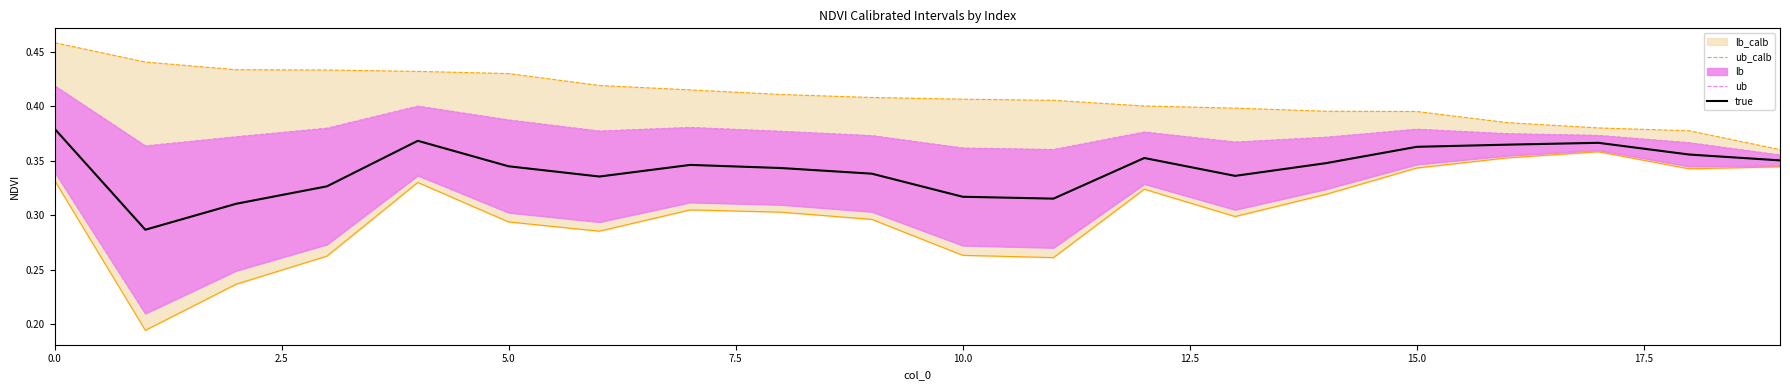

What value does the ub series have at 19?

0.4